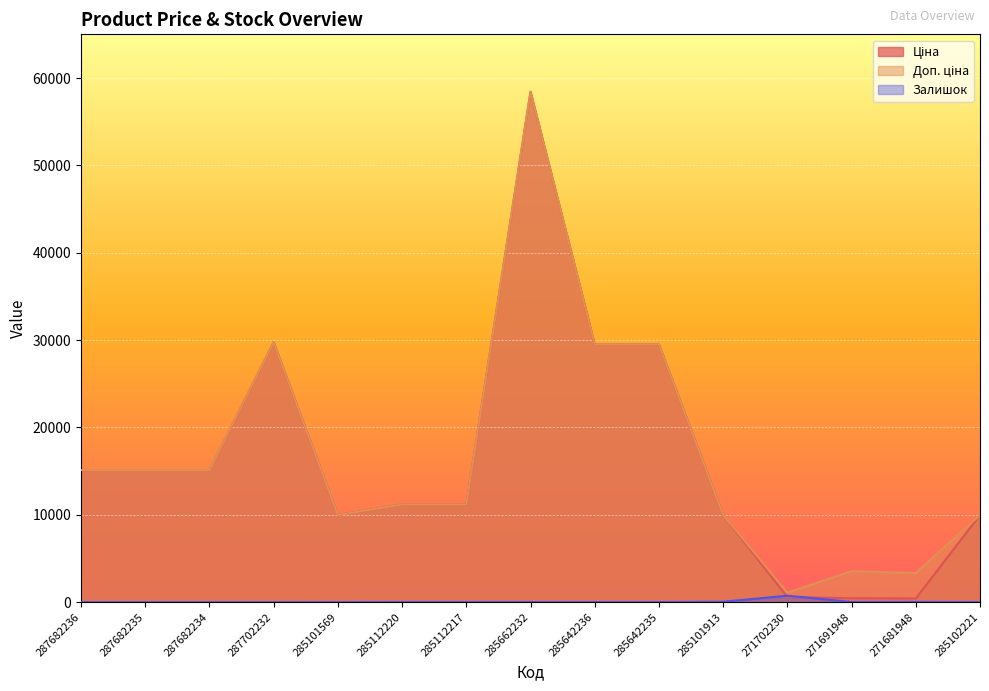

Count the number of data series in this chart.

3